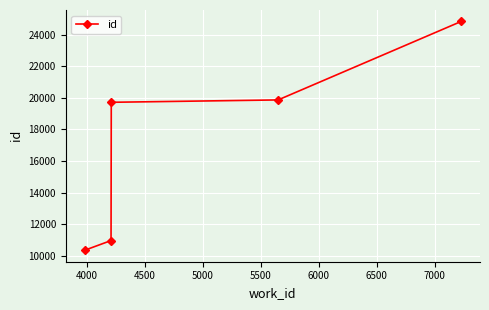

What is the sum of all values?

85742